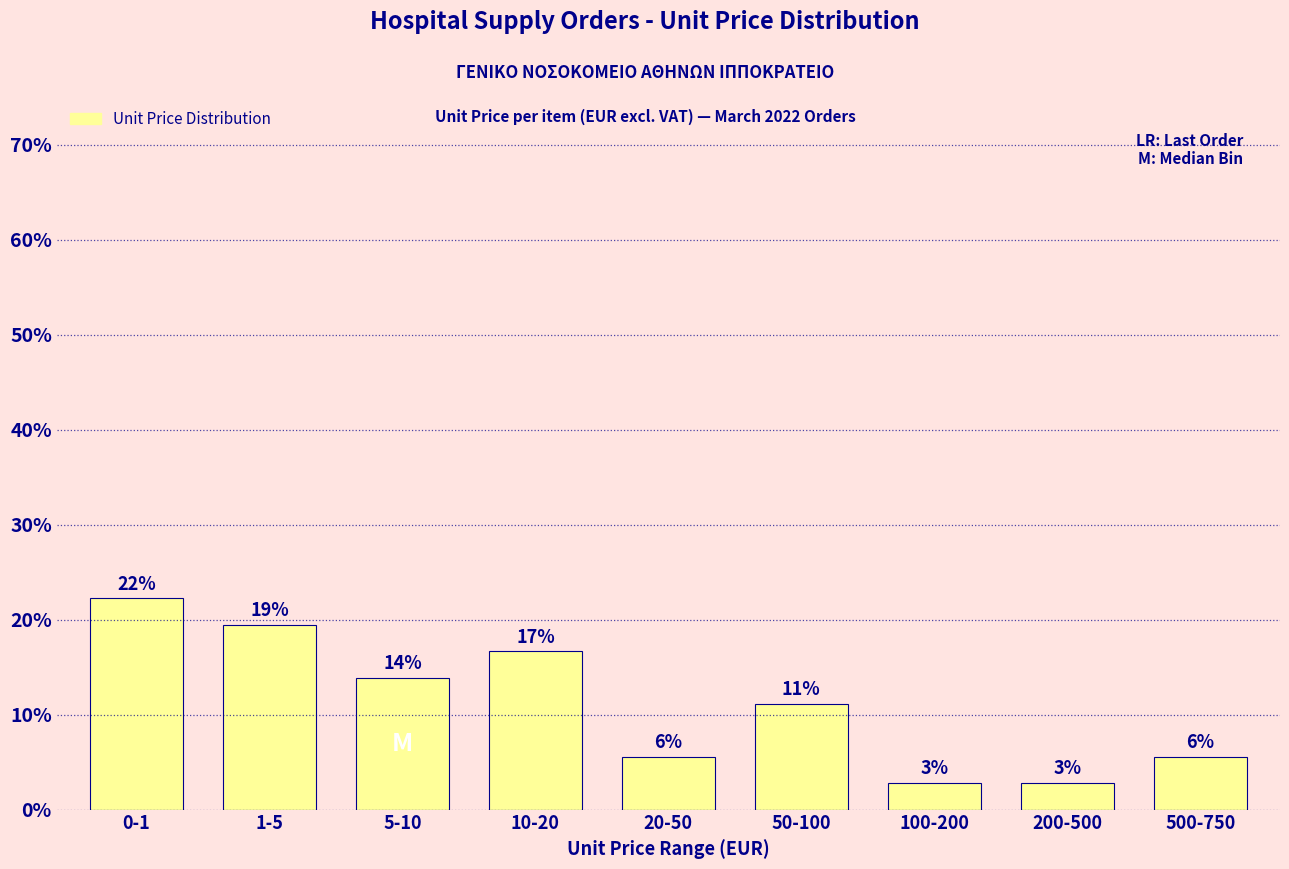

Does the chart contain any negative values?

No